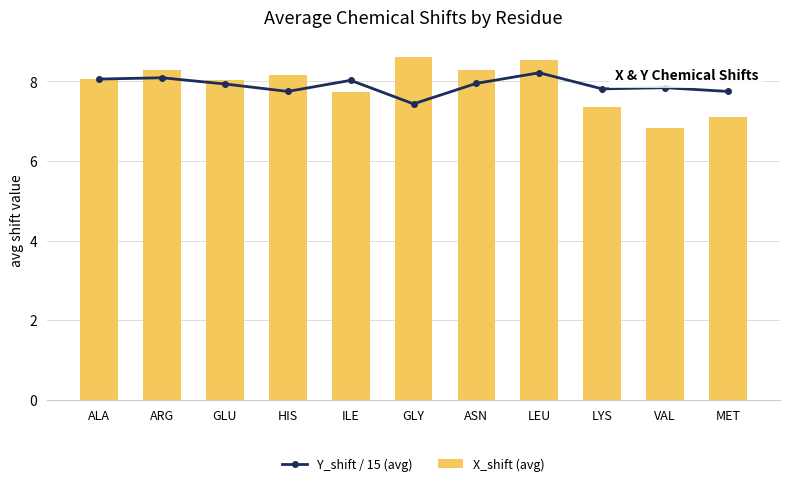

Is the value of Y_shift / 15 (avg) at GLY greater than the value of X_shift (avg) at ARG?

No